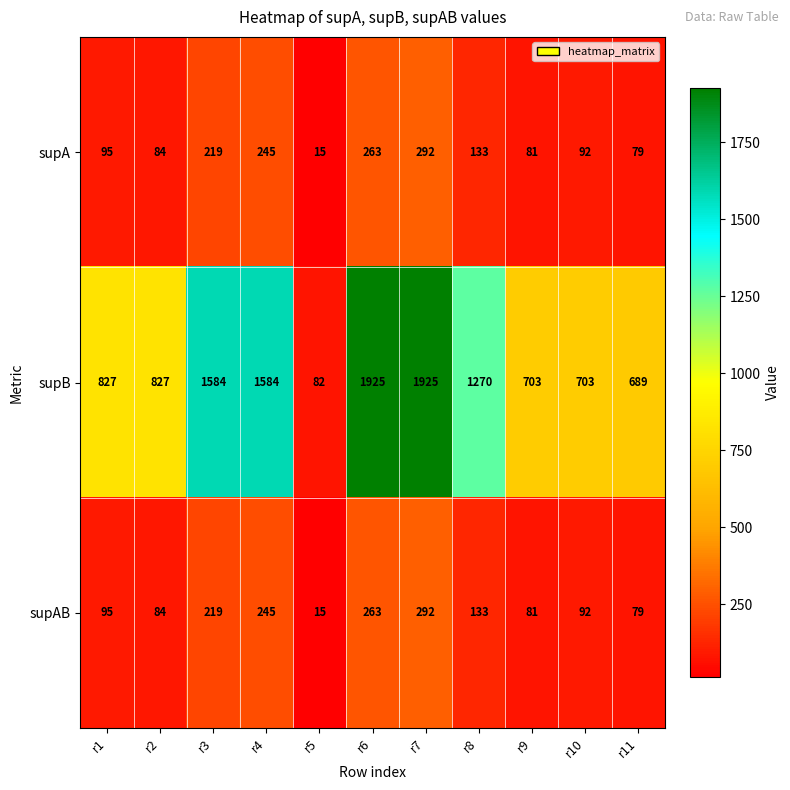

What is the sum of all supAB values?

1598